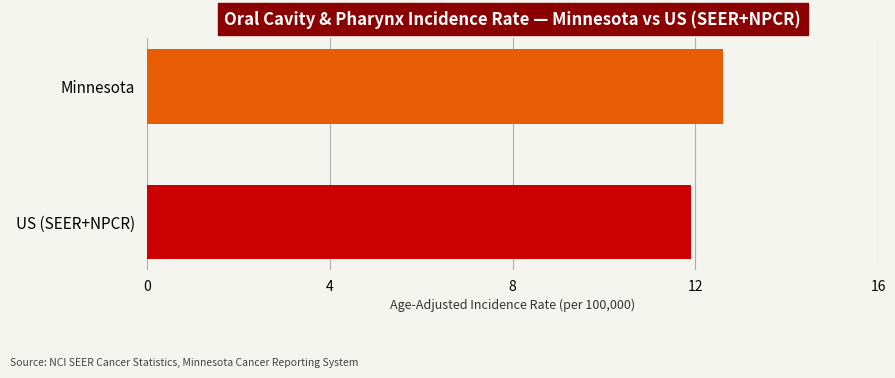

How many bars are there in total?

2